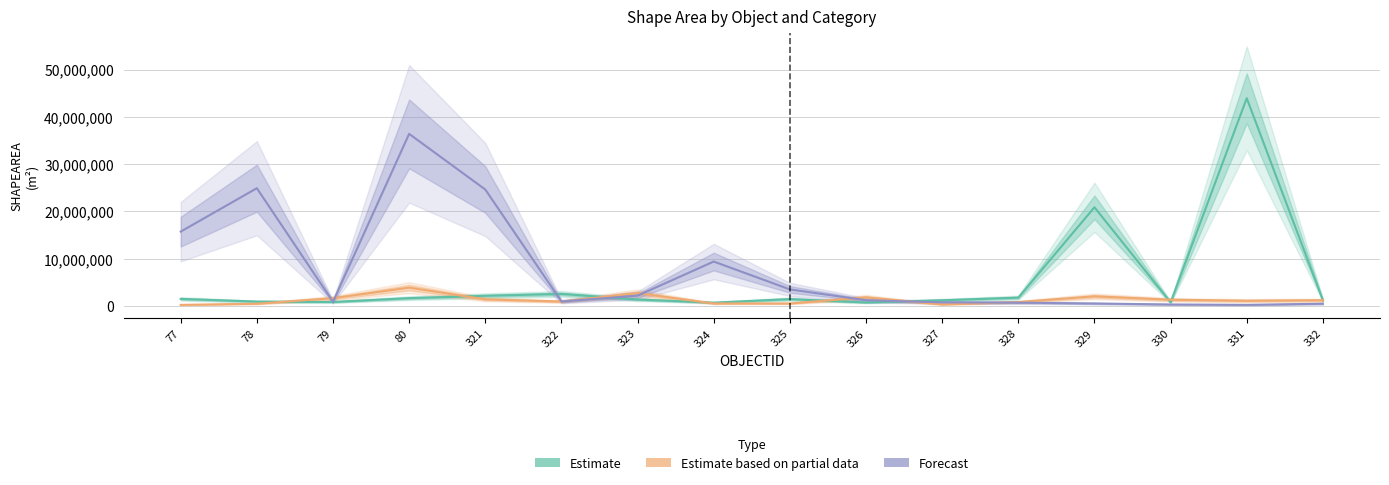

At which label does Forecast first exceed 1202756?

77